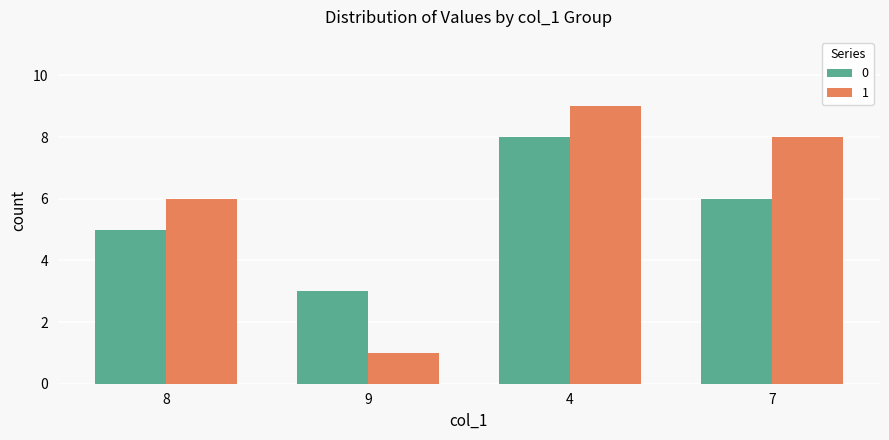

The 1 series shows 1 at 9. True or false?

True